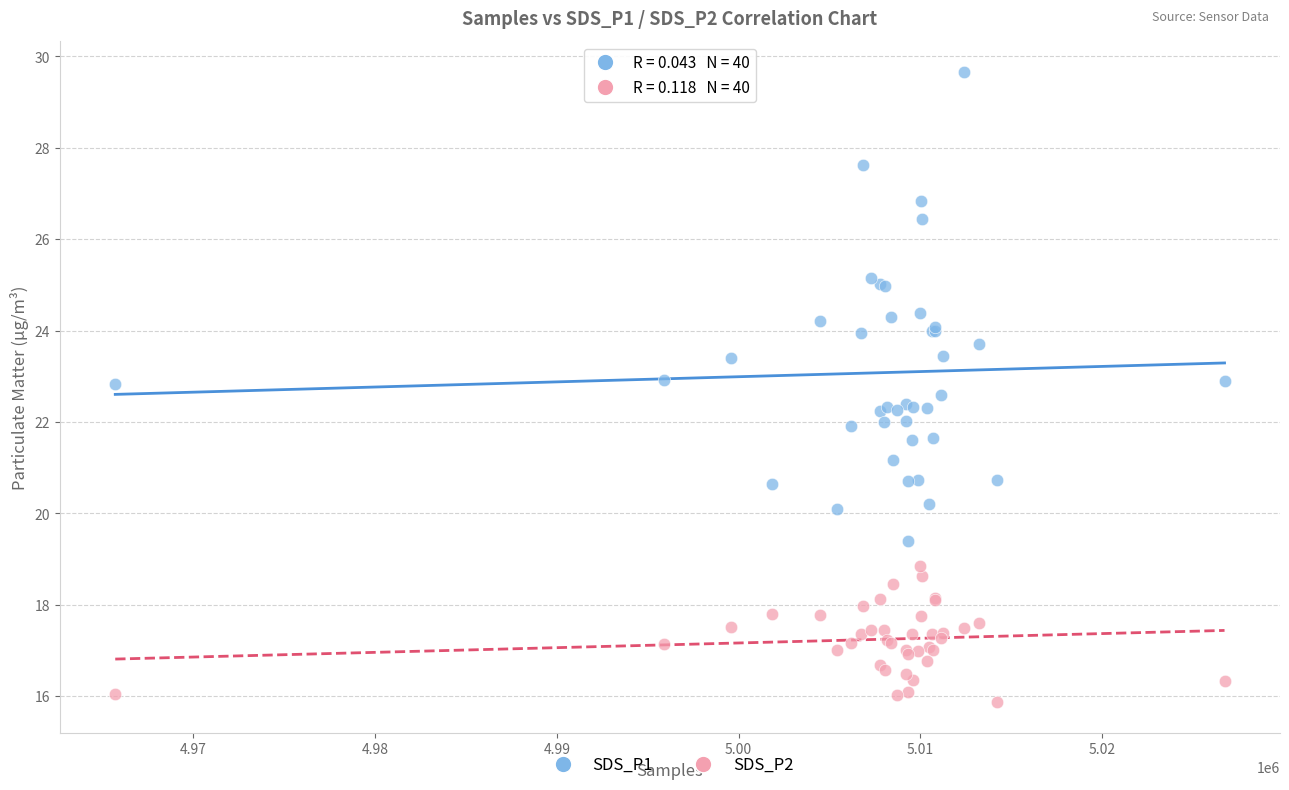

What is the X range (max minus min) for the scatter plot?

61038.0